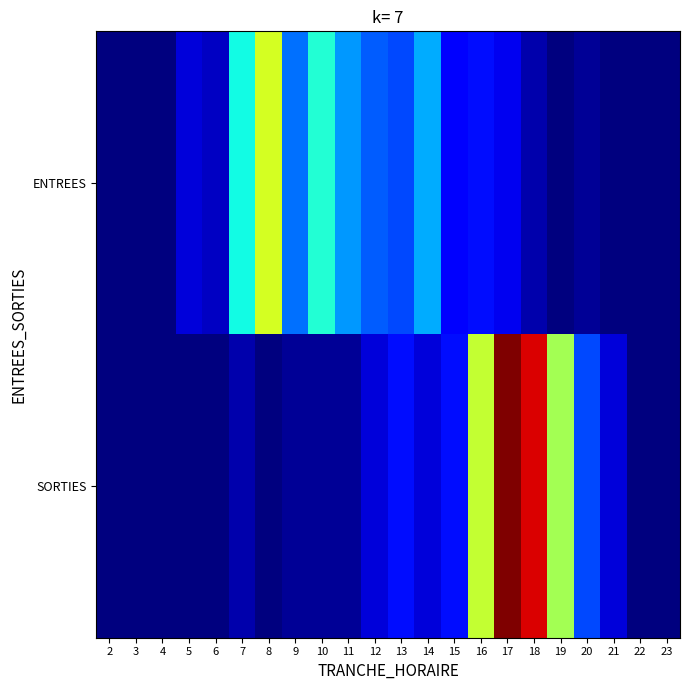

How many series are shown in this chart?

2